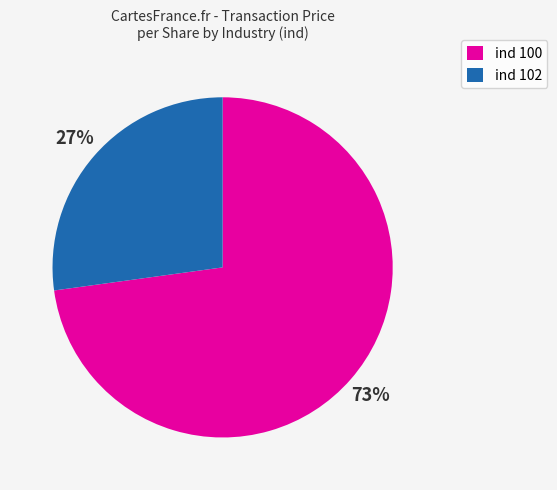

Between ind 100 and ind 102, which is larger?

ind 100